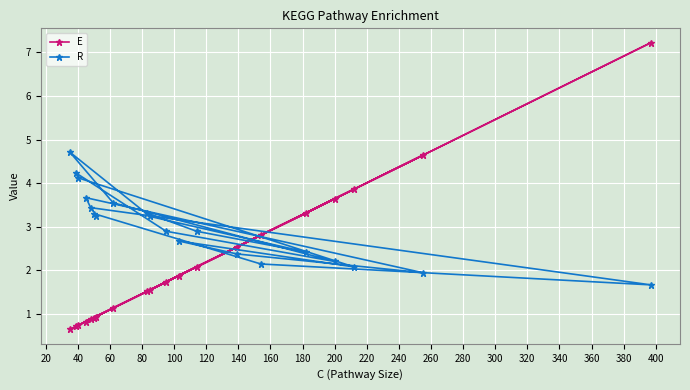

Which series has the widest spread of values?

E